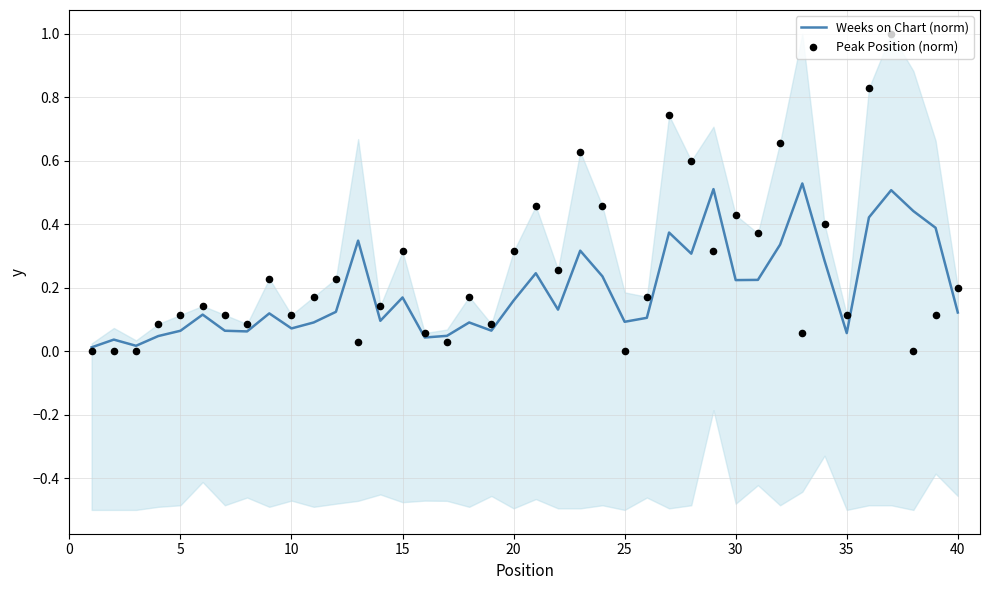

What is the total value across all series at 35?

0.1